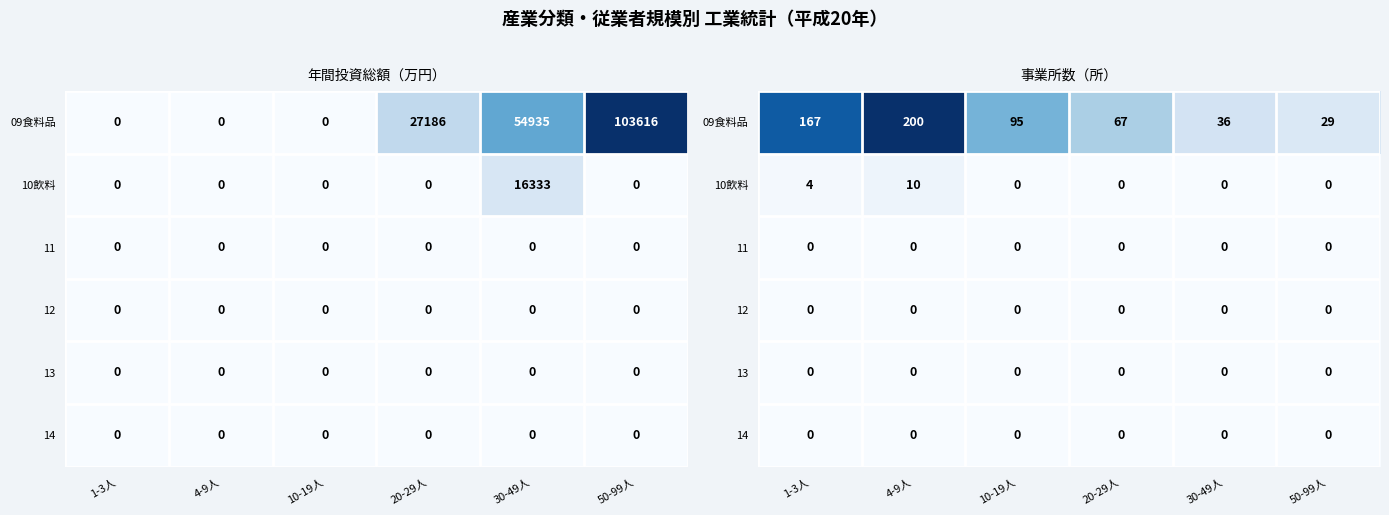

Which has a higher value, 50-99人 or 10-19人?

10-19人